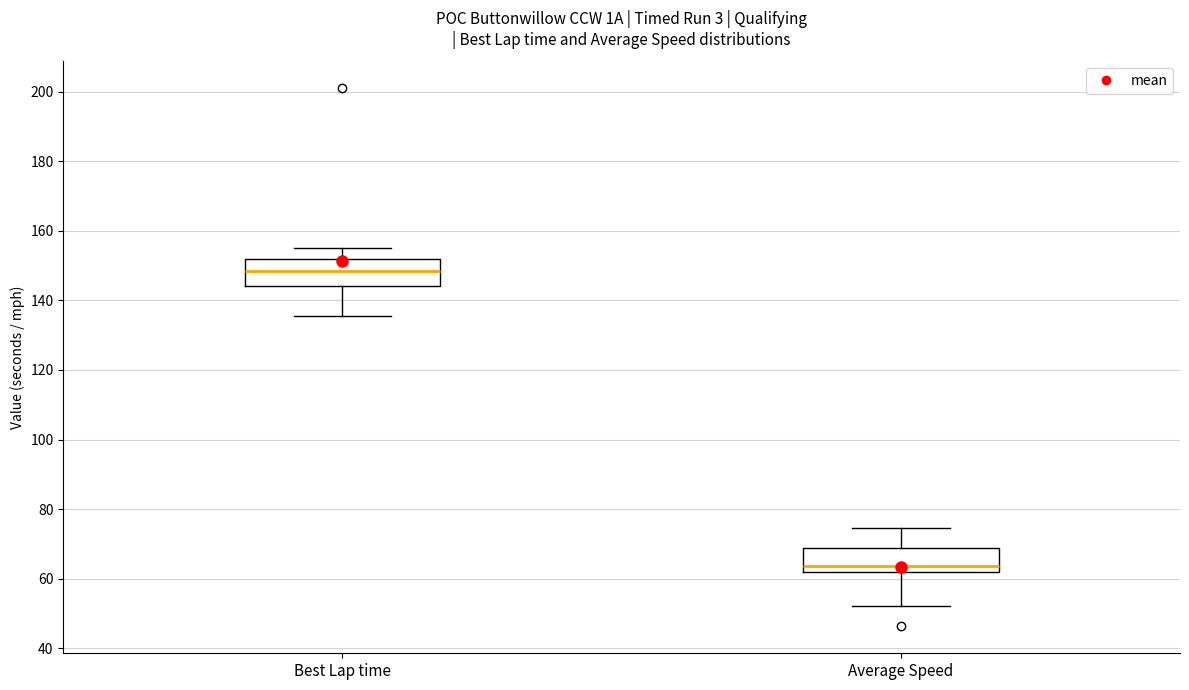

Reading left to right, transcribe this box plot: for each box, give where its median line is, the range the box spans, and where its two whiskers end, as read against the y-axis. The values are not printed on the chart, so give them approximately, as read against the axis.

Best Lap time: median 148, box 144 to 152, whiskers 136 to 156
Average Speed: median 64, box 62 to 68, whiskers 52 to 74